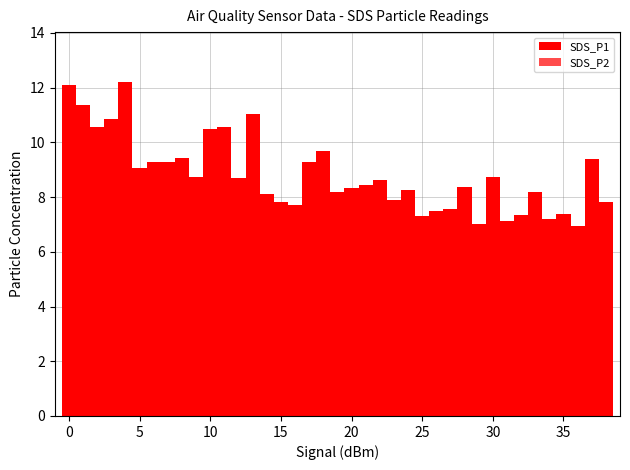

What is the value of the SDS_P1 bar at the 18th from the left?

9.3